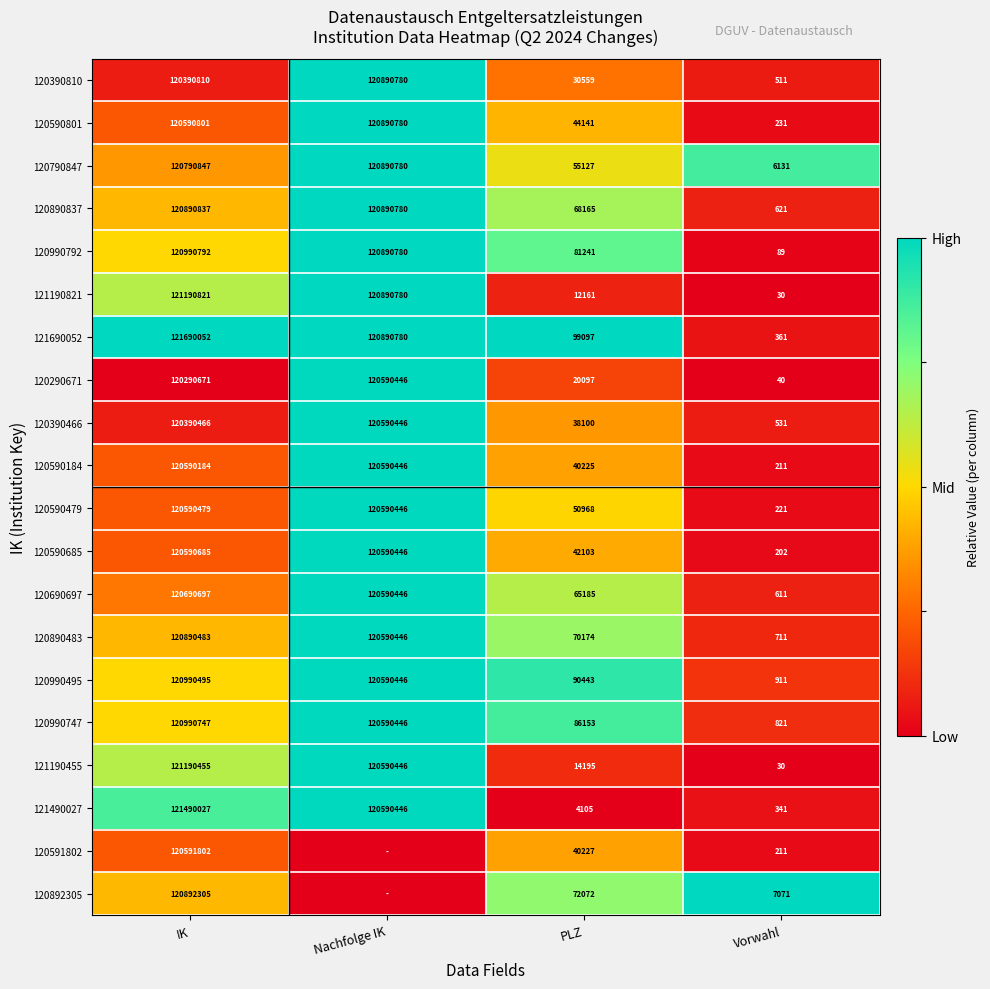

What is the difference between the highest and lowest values at PLZ?

94992